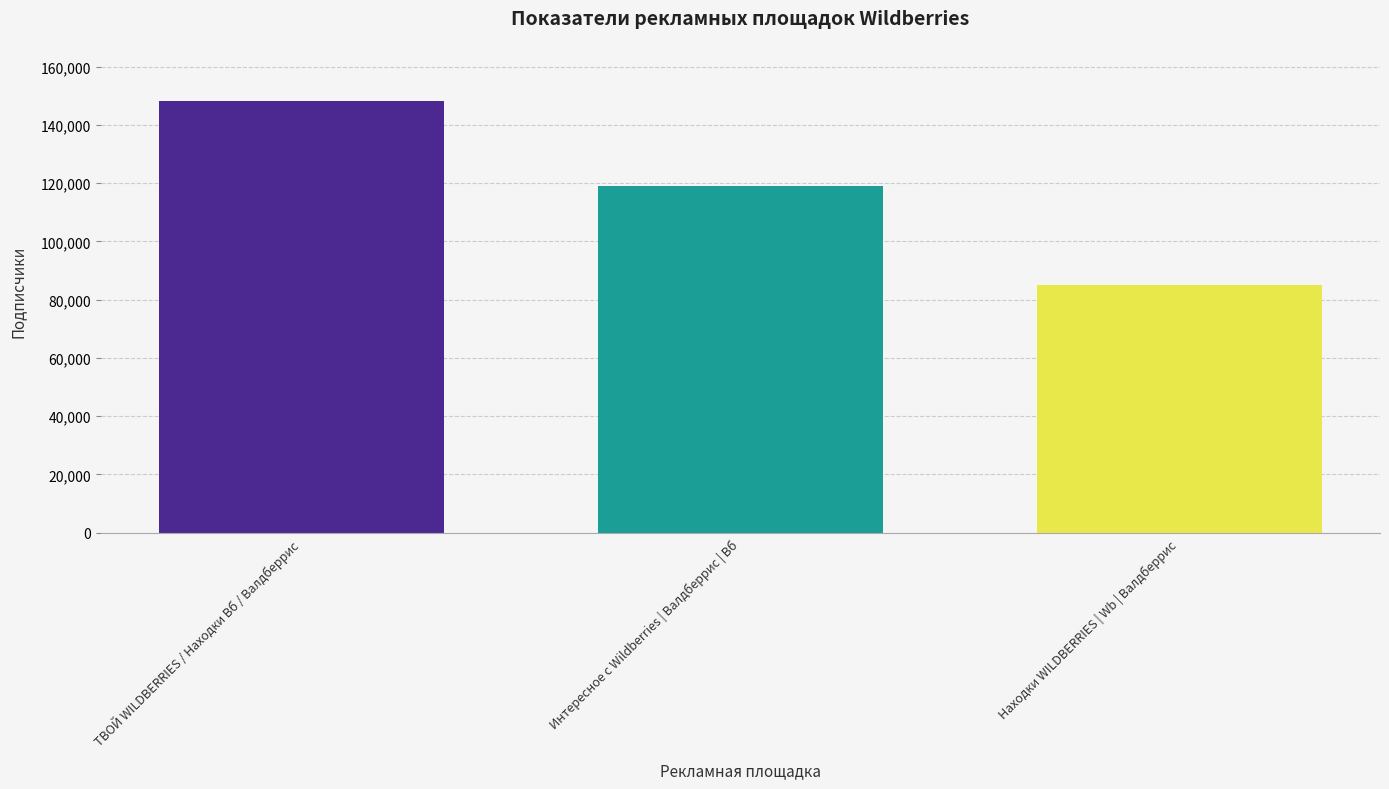

Is it true that the value at ТВОЙ WILDBERRIES / Находки Вб / Валдберрис is 148227?

True